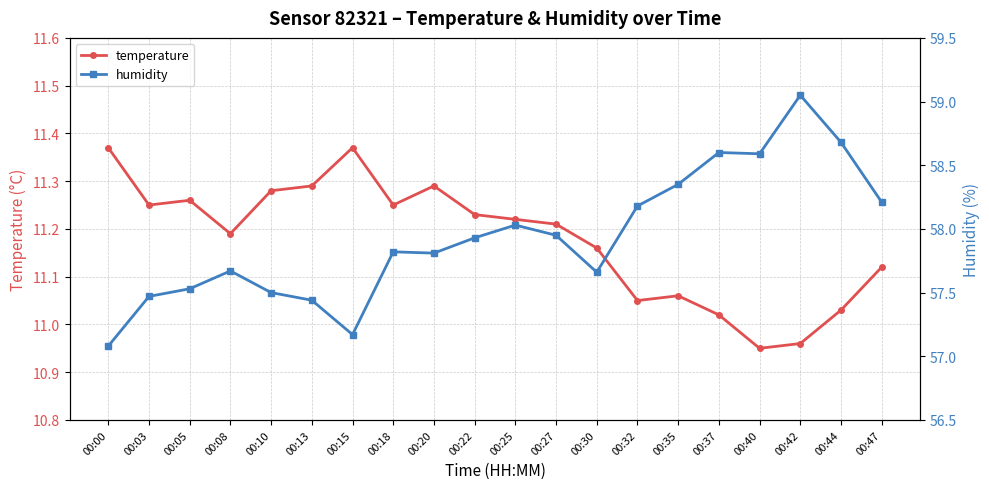

What is the difference between the maximum and minimum values in the humidity series?

2.0